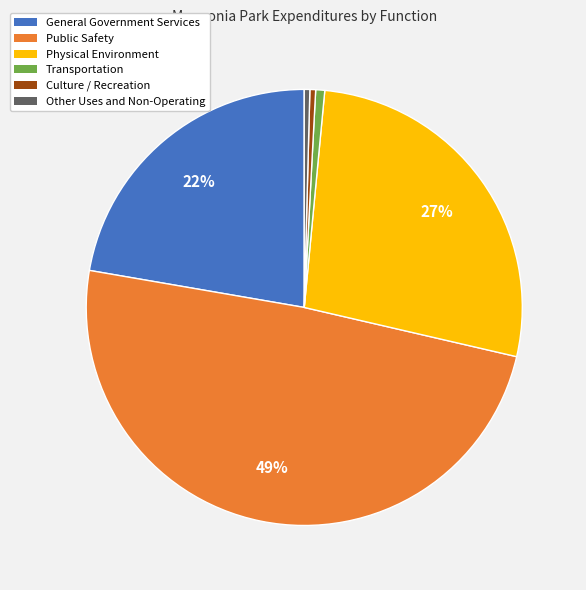

How many segments does this pie chart have?

6